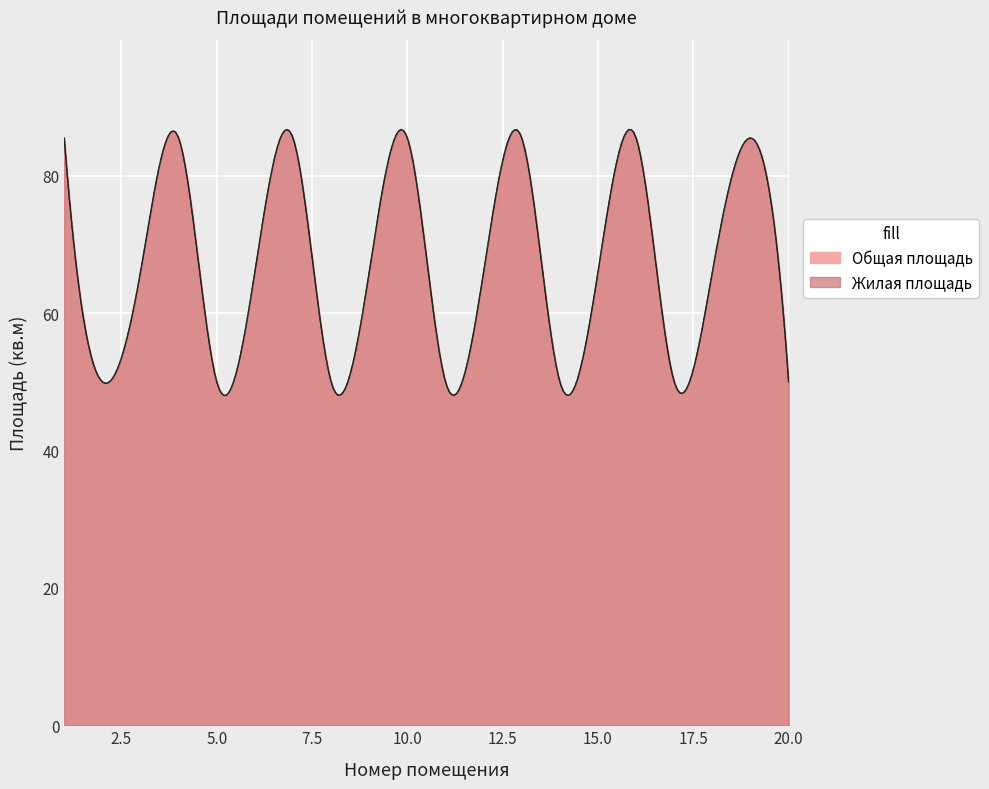

At how many categories does at least one series exceed 78?

7